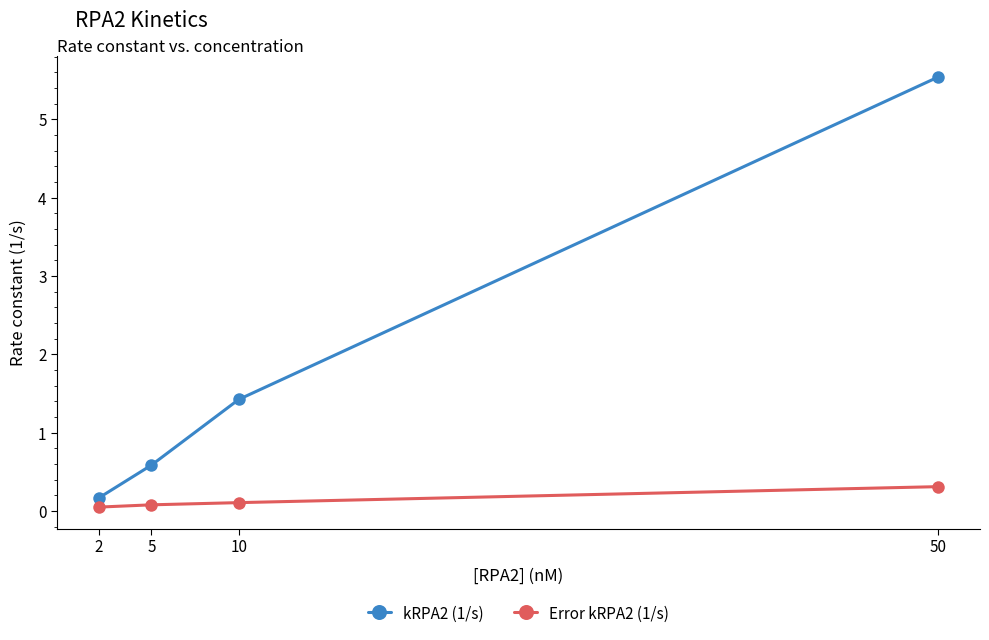

At which category is the sum across all series the highest?

50